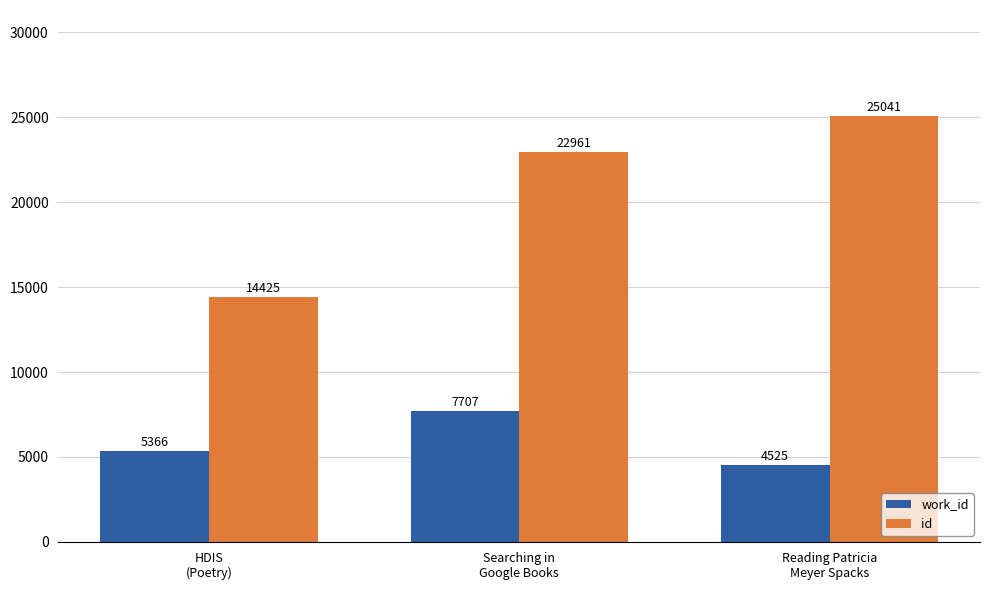

How many data points in work_id are less than 5366?

1